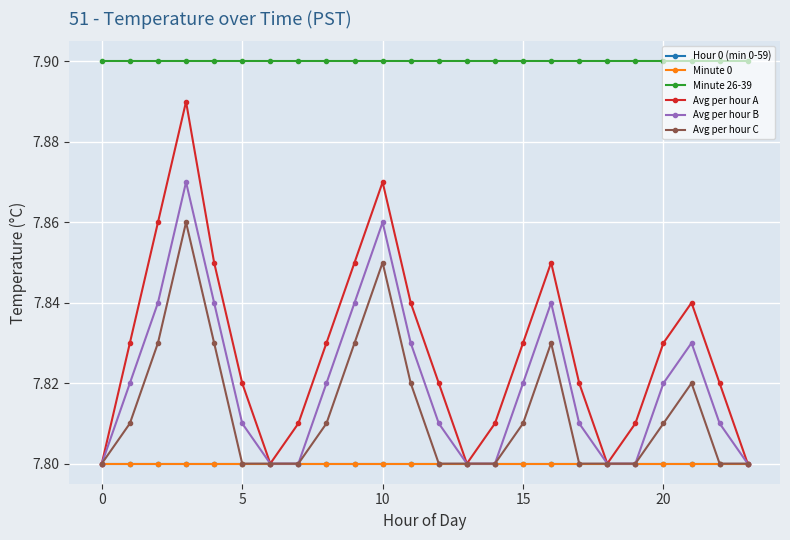

Is this an area chart (filled region under the line)?

No